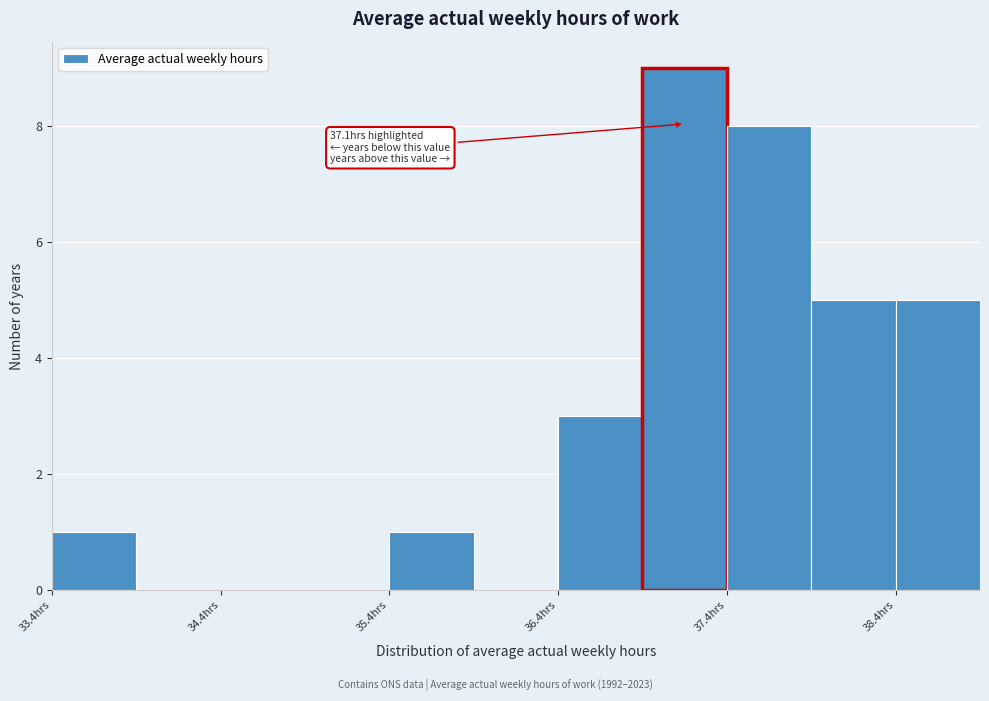

Which range on the x-axis has the tallest bar?

36.85 to 37.35